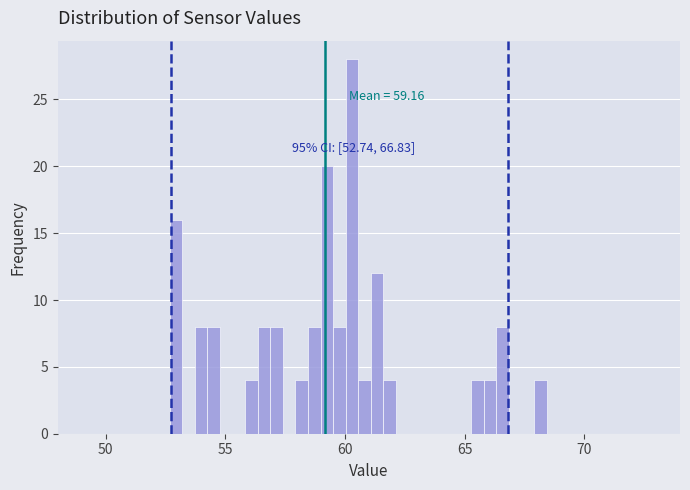

Read against the x-axis, roughly where is the centre of the tallest bar?

60.5